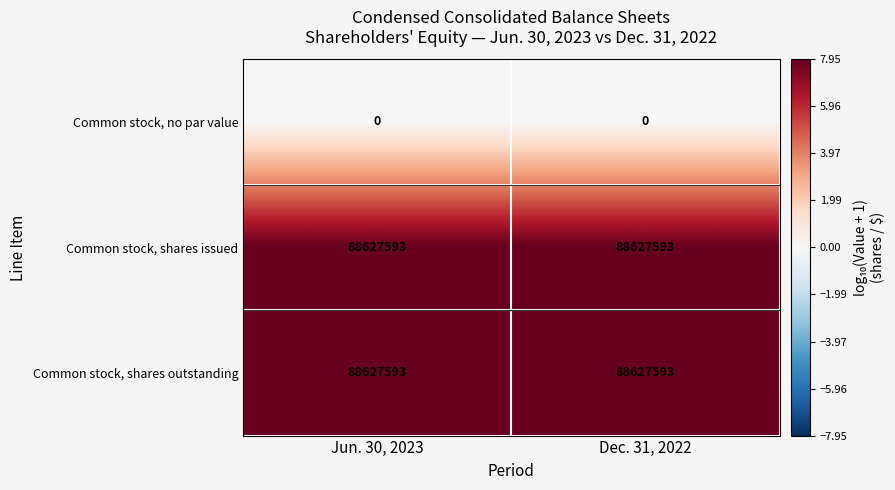

The Common stock, shares outstanding series shows 33200989 at Dec. 31, 2022. True or false?

False